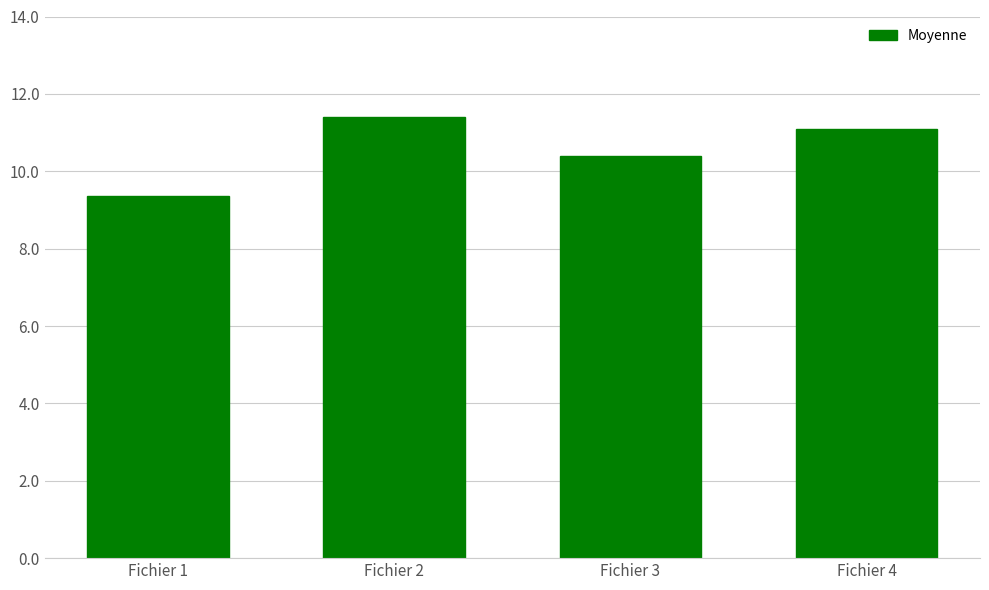

Where does the data first go above 11?

Fichier 2